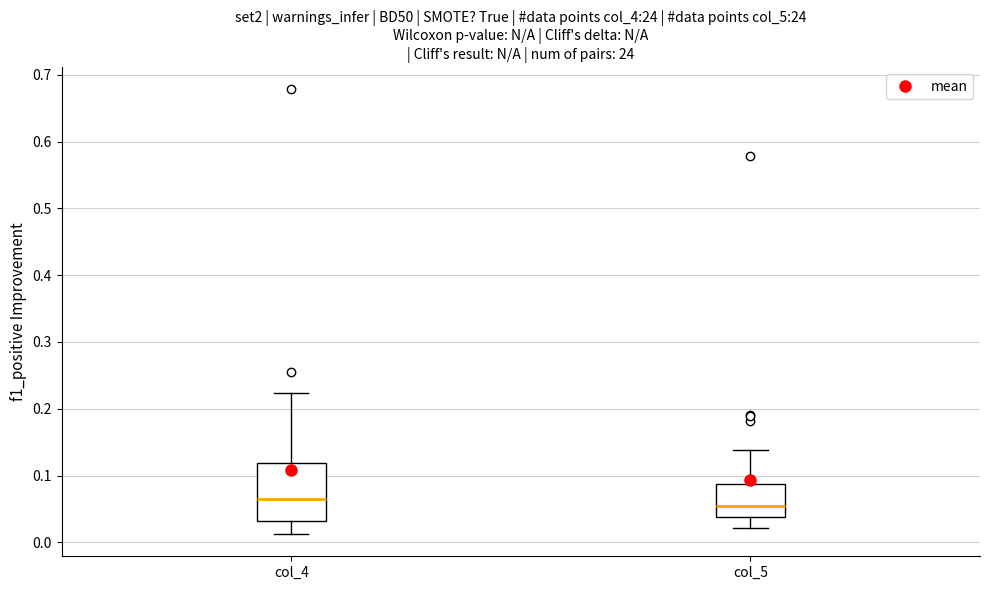

Reading left to right, transcribe this box plot: for each box, give where its median line is, the range the box spans, and where its two whiskers end, as read against the y-axis. The values are not printed on the chart, so give them approximately, as read against the axis.

col_4: median 0.06, box 0.03 to 0.12, whiskers 0.01 to 0.22
col_5: median 0.05, box 0.04 to 0.09, whiskers 0.02 to 0.14